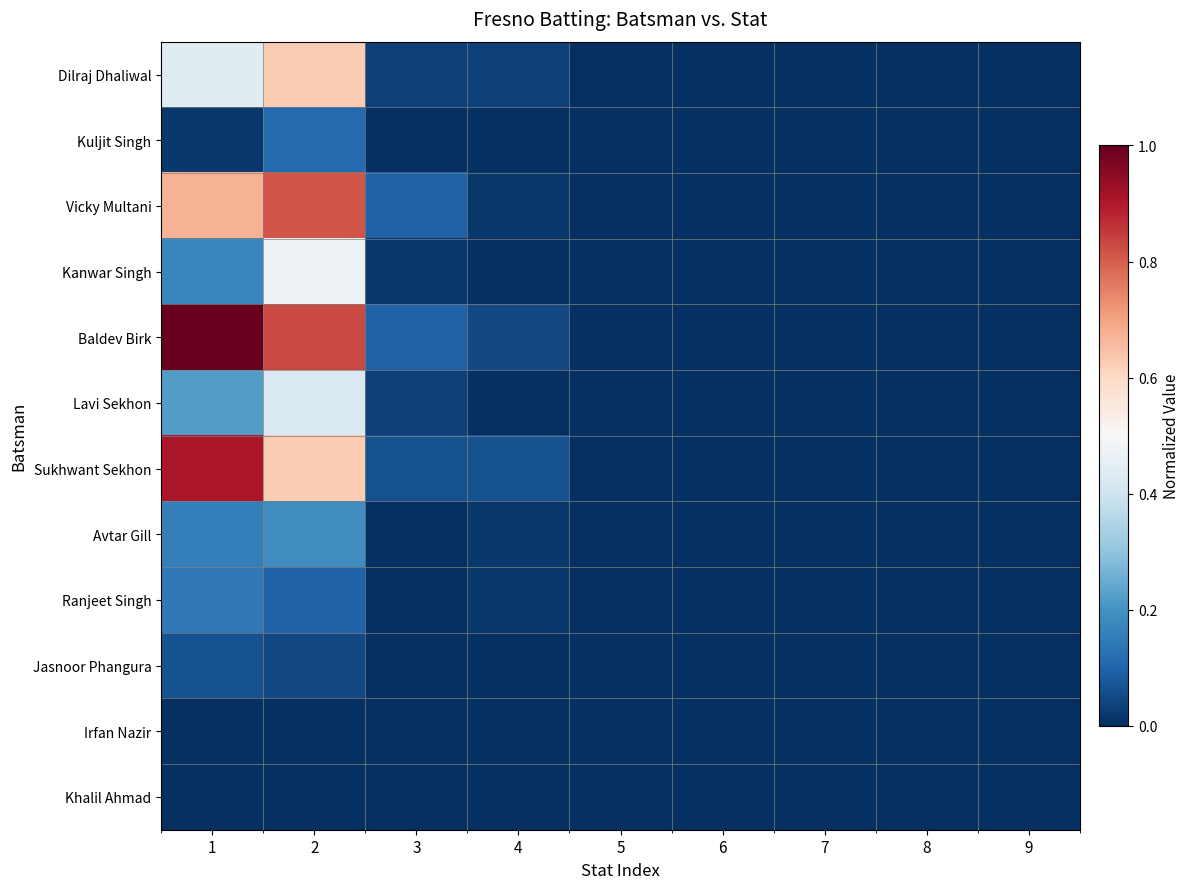

Reading left to right, what are all the values shown in this chart?

Dilraj Dhaliwal: 1=0.4	2=0.6	3=0.0	4=0.0	5=0.0	6=0.0	7=0.0	8=0.0	9=0.0
Kuljit Singh: 1=0.0	2=0.1	3=0.0	4=0.0	5=0.0	6=0.0	7=0.0	8=0.0	9=0.0
Vicky Multani: 1=0.7	2=0.8	3=0.1	4=0.0	5=0.0	6=0.0	7=0.0	8=0.0	9=0.0
Kanwar Singh: 1=0.2	2=0.5	3=0.0	4=0.0	5=0.0	6=0.0	7=0.0	8=0.0	9=0.0
Baldev Birk: 1=1.0	2=0.8	3=0.1	4=0.0	5=0.0	6=0.0	7=0.0	8=0.0	9=0.0
Lavi Sekhon: 1=0.2	2=0.4	3=0.0	4=0.0	5=0.0	6=0.0	7=0.0	8=0.0	9=0.0
Sukhwant Sekhon: 1=0.9	2=0.6	3=0.1	4=0.1	5=0.0	6=0.0	7=0.0	8=0.0	9=0.0
Avtar Gill: 1=0.2	2=0.2	3=0.0	4=0.0	5=0.0	6=0.0	7=0.0	8=0.0	9=0.0
Ranjeet Singh: 1=0.1	2=0.1	3=0.0	4=0.0	5=0.0	6=0.0	7=0.0	8=0.0	9=0.0
Jasnoor Phangura: 1=0.1	2=0.0	3=0.0	4=0.0	5=0.0	6=0.0	7=0.0	8=0.0	9=0.0
Irfan Nazir: 1=0.0	2=0.0	3=0.0	4=0.0	5=0.0	6=0.0	7=0.0	8=0.0	9=0.0
Khalil Ahmad: 1=0.0	2=0.0	3=0.0	4=0.0	5=0.0	6=0.0	7=0.0	8=0.0	9=0.0